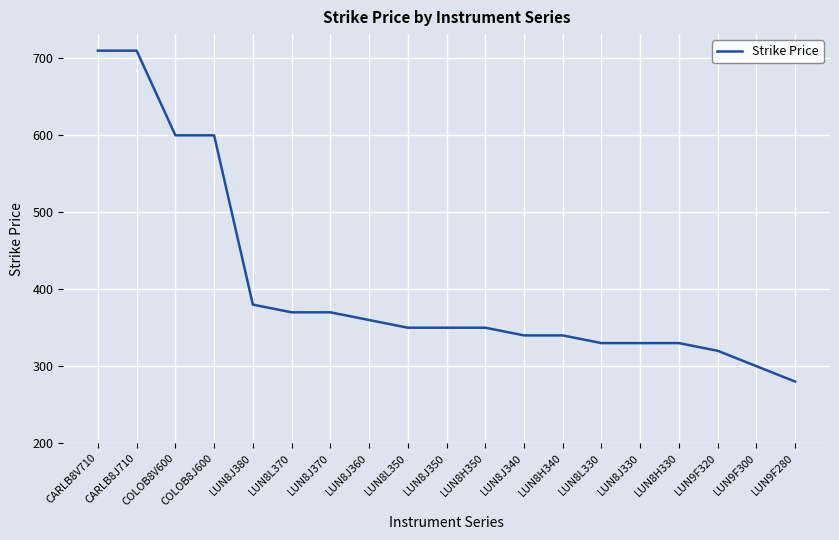

How many values are below 350?

8